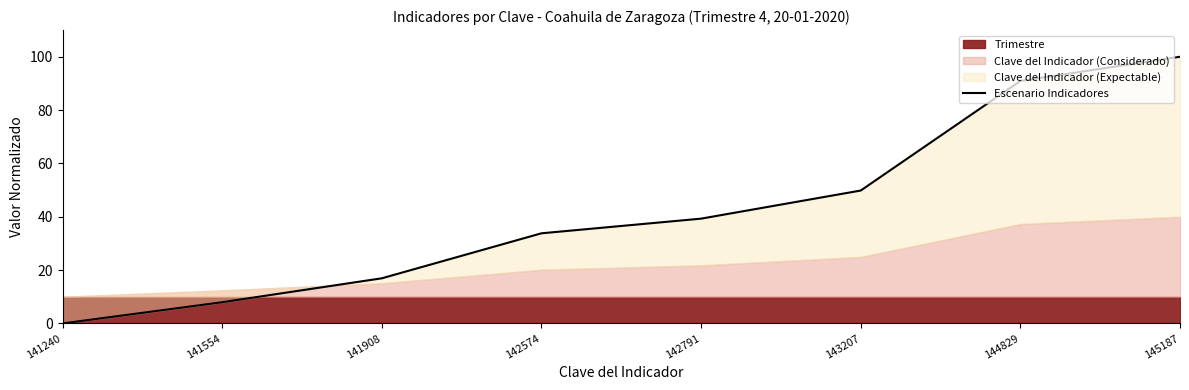

What is the sum of all values?

338.7